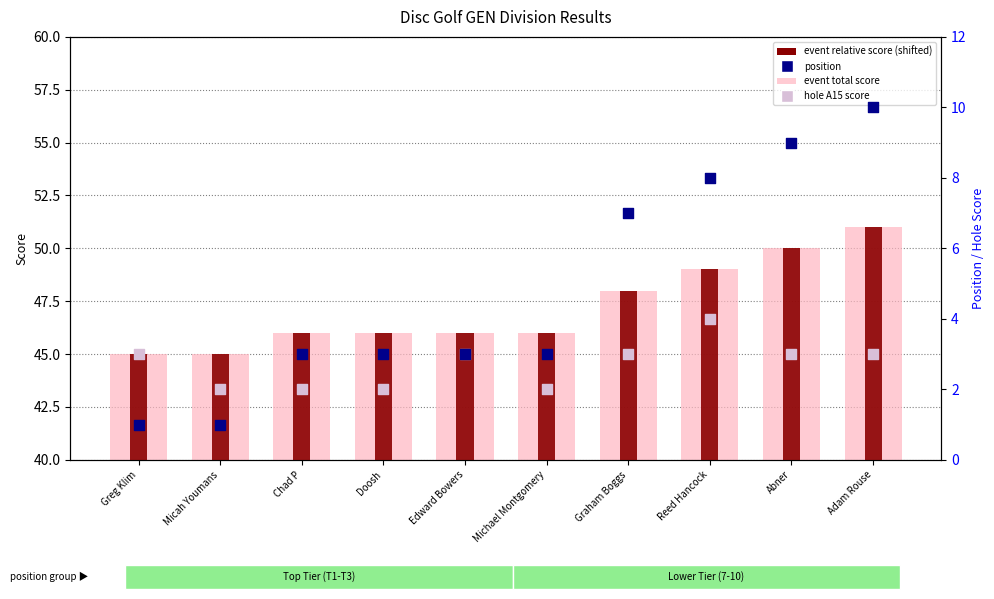

At how many categories does at least one series exceed 7?

10